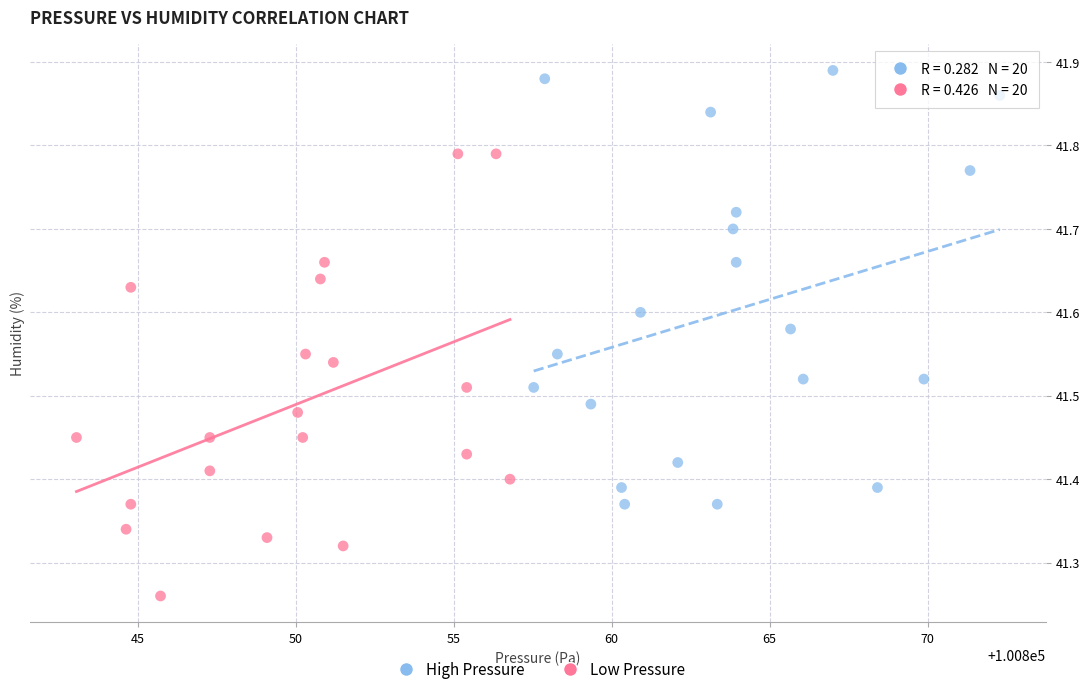

Which series contains the highest Y value?

High Pressure